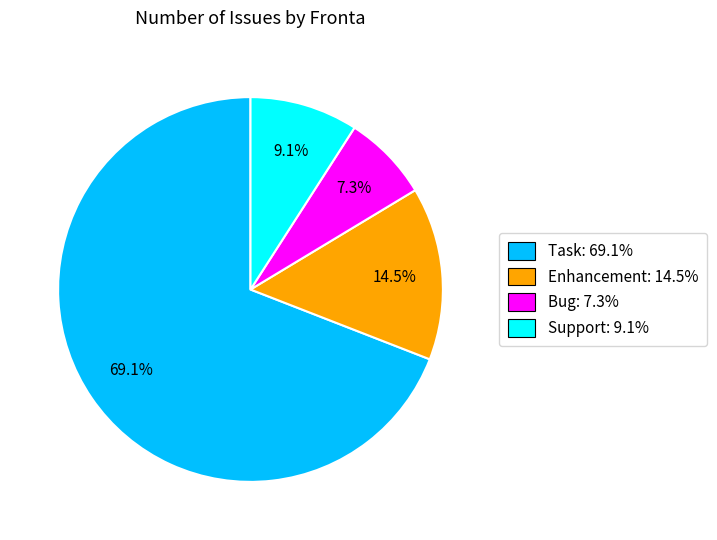

Rank the categories by value from lowest to highest.

Bug, Support, Enhancement, Task